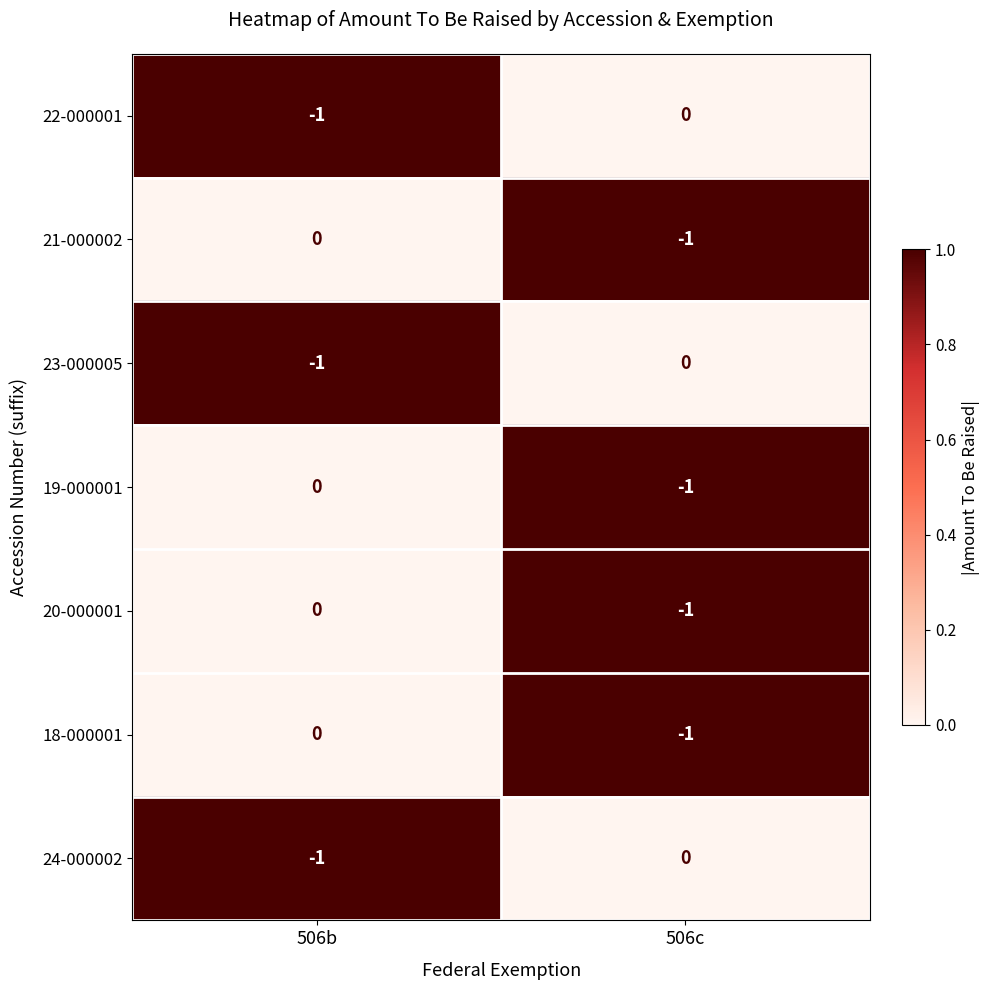

How many categories are shown in the chart?

2